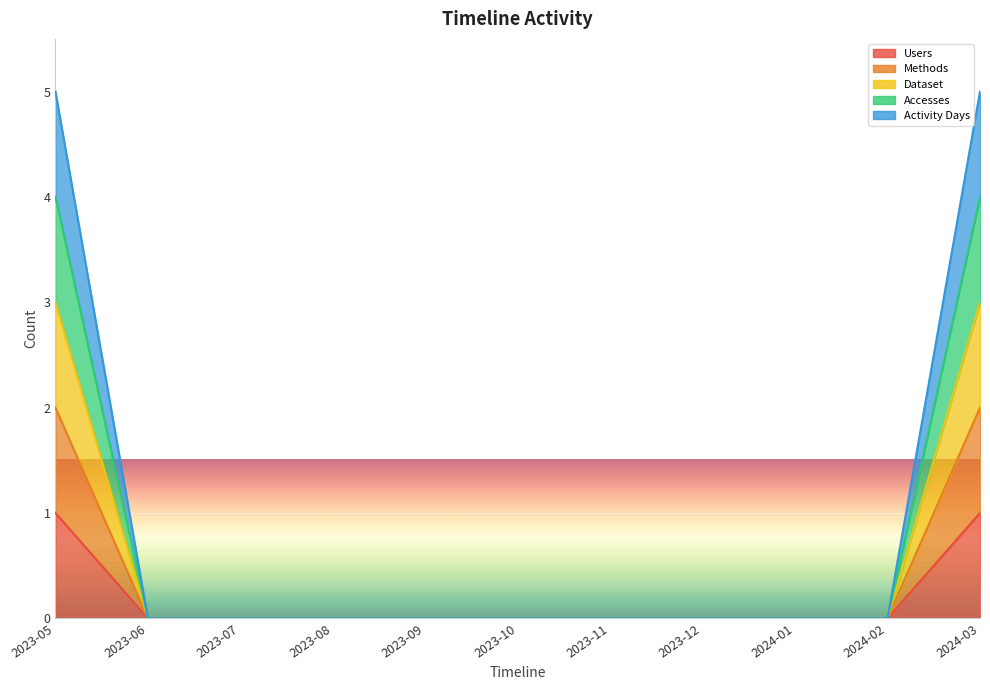

What is the label of the 7th point from the right?

2023-09